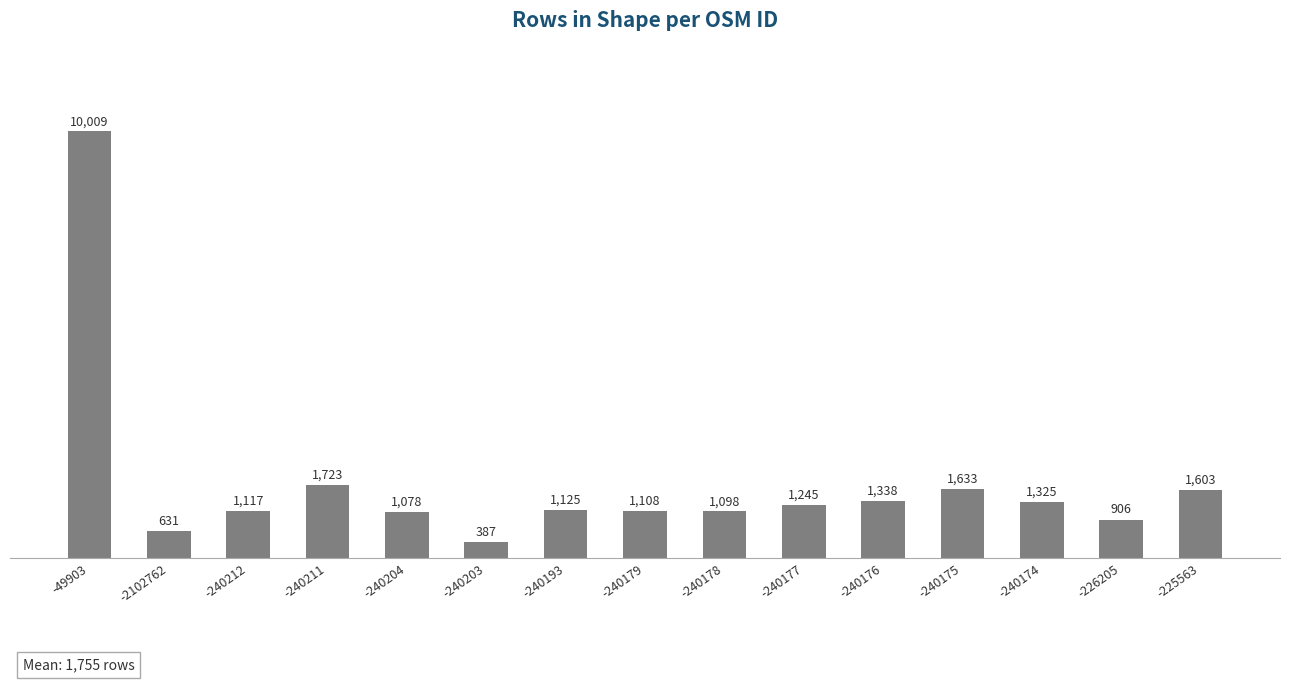

What is the difference between the second highest and second lowest values?

1092